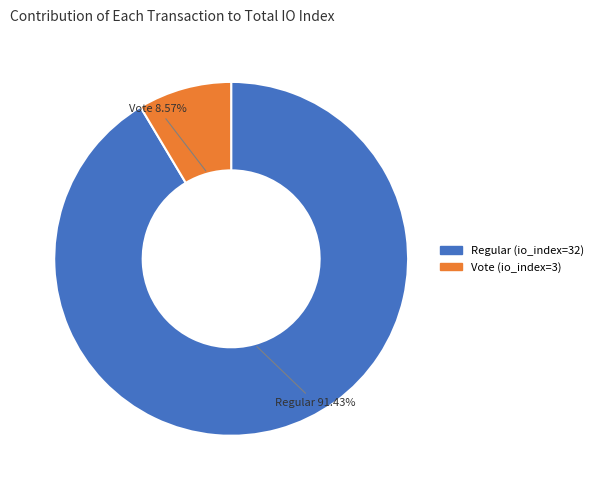

Between Vote (io_index=3) and Regular (io_index=32), which is larger?

Regular (io_index=32)